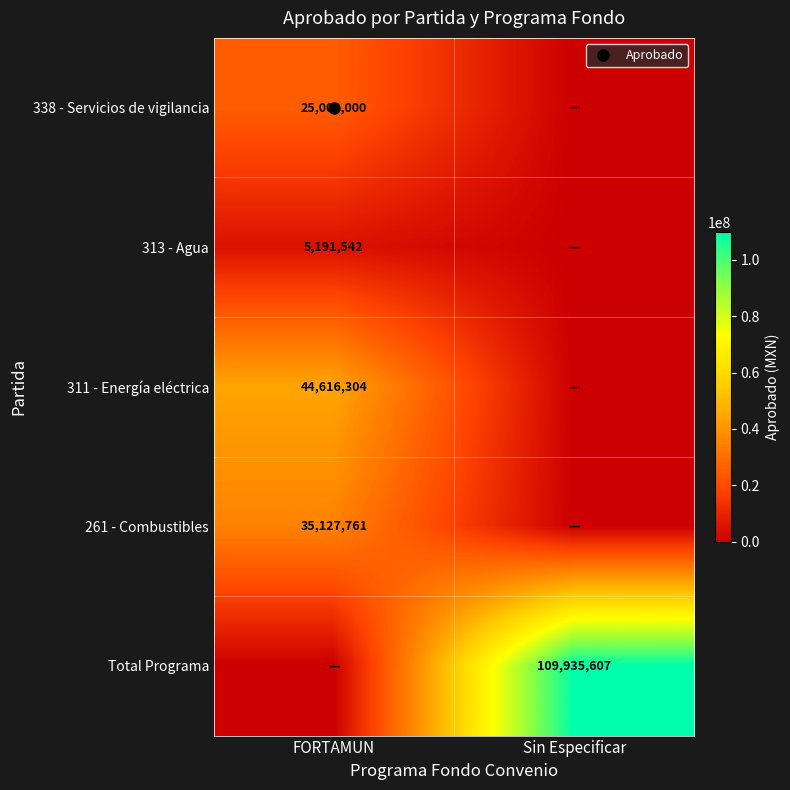

At which label is 338 - Servicios de vigilancia closest to 12500000?

FORTAMUN